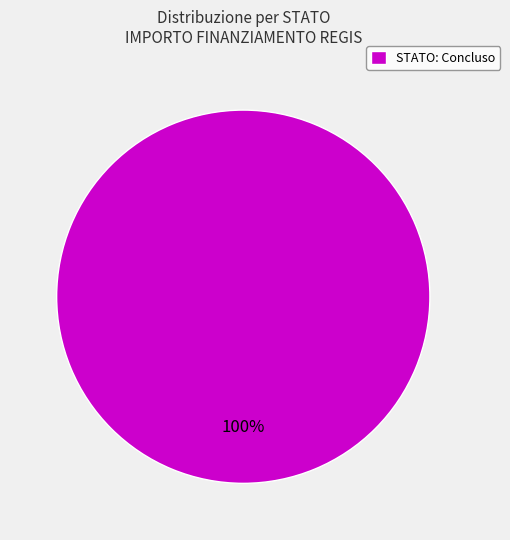

The STATO: Concluso slice represents 100% of the pie. True or false?

True